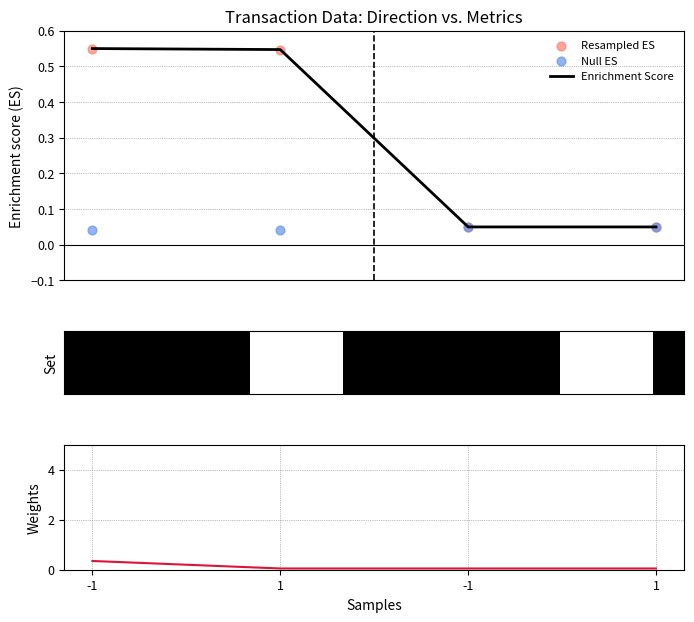

Is the value of Null ES at -1 greater than the value of Enrichment Score at 1?

No